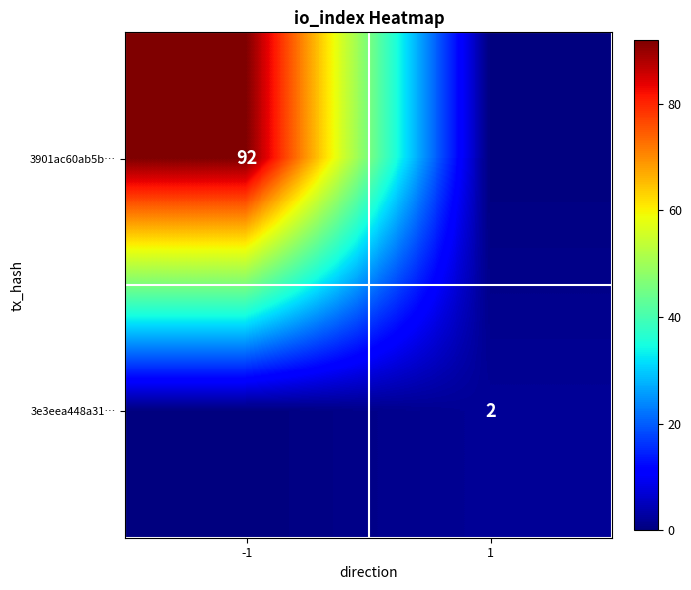

The 3901ac60ab5b… series shows 92 at -1. True or false?

True